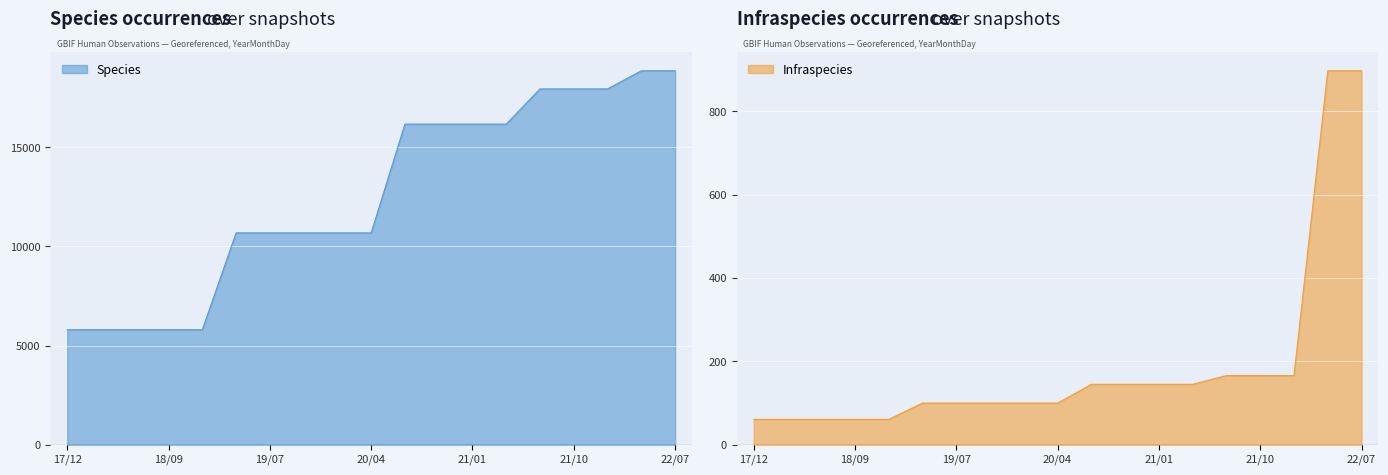

True or false: Species and Infraspecies cross at least once.

False